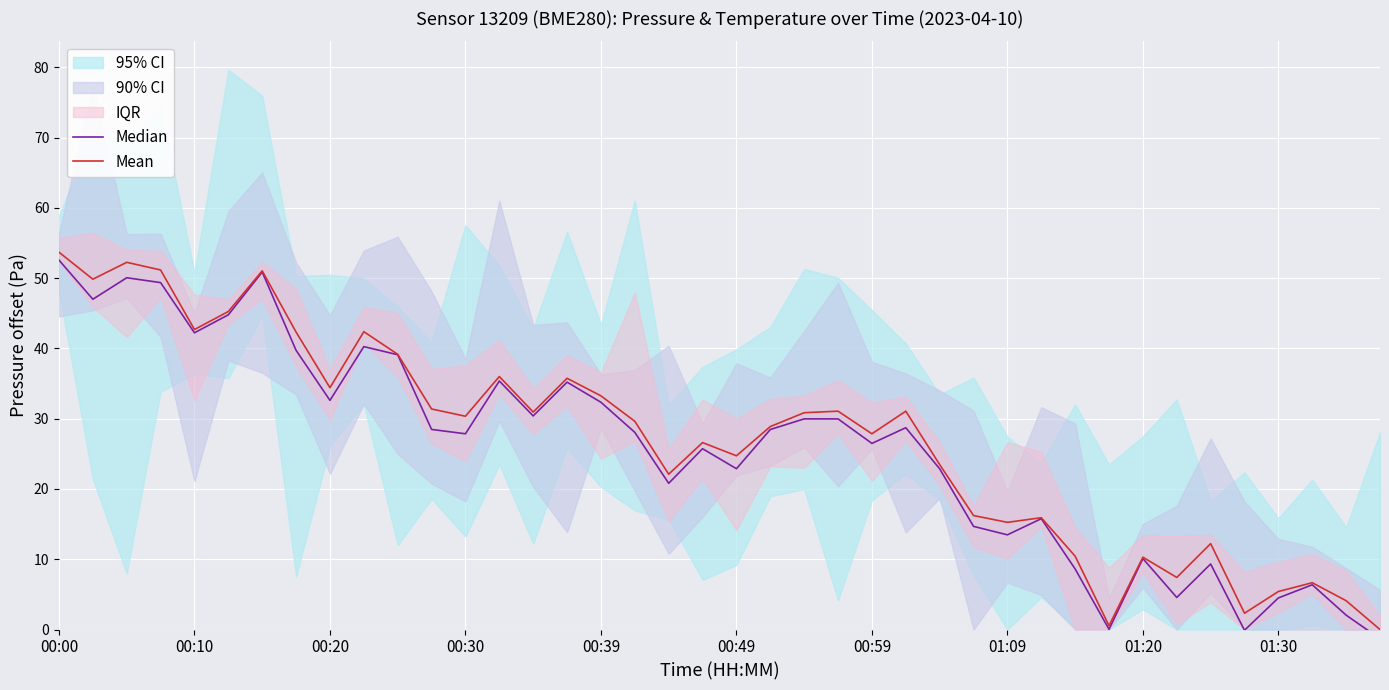

How many interior local peaks does the Median series have?

12